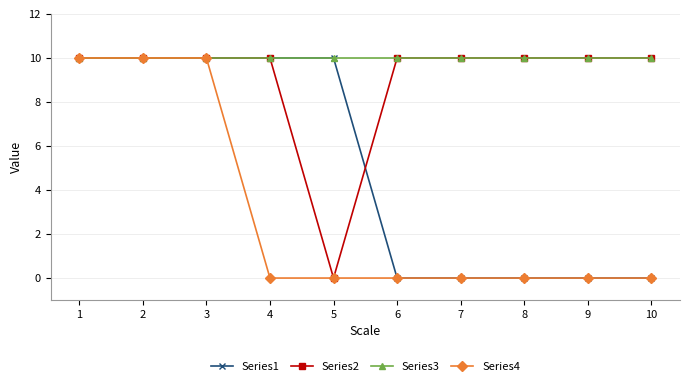

Is it true that Series4 equals 0 at 5?

True